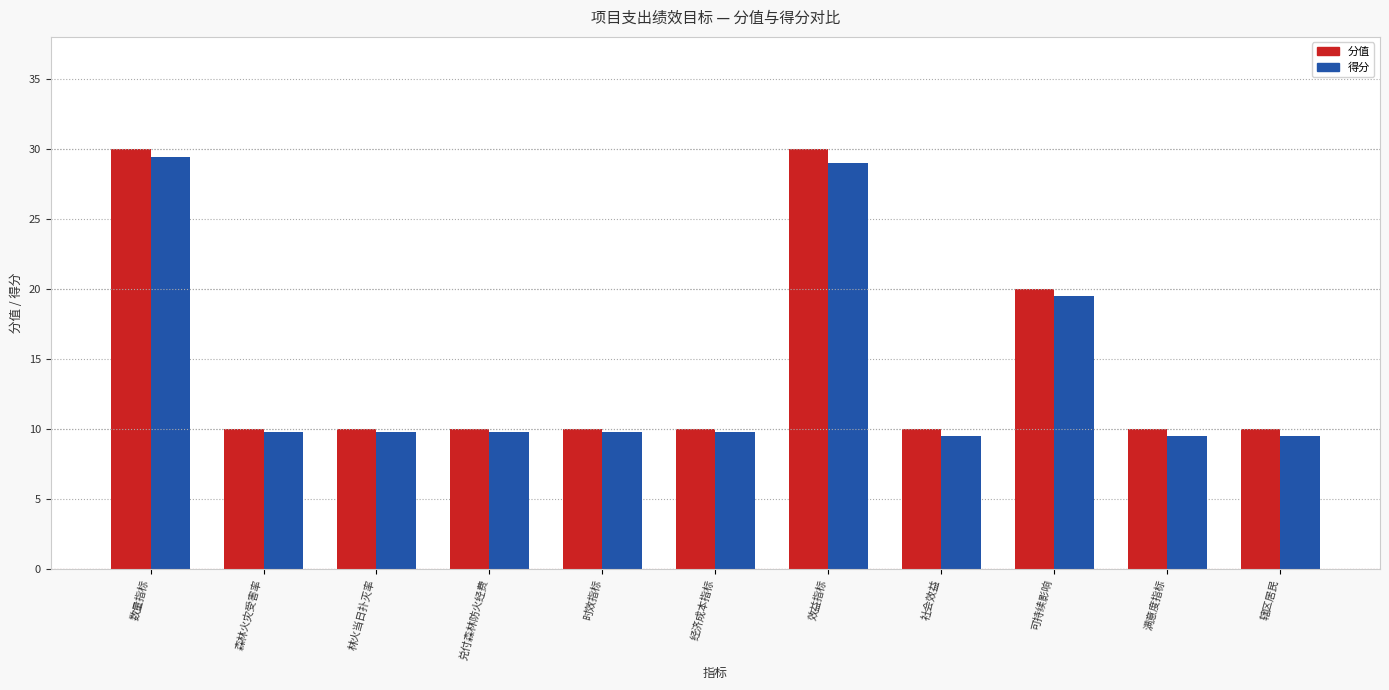

Which series changed the most between 数量指标 and 森林火灾受害率?

分值